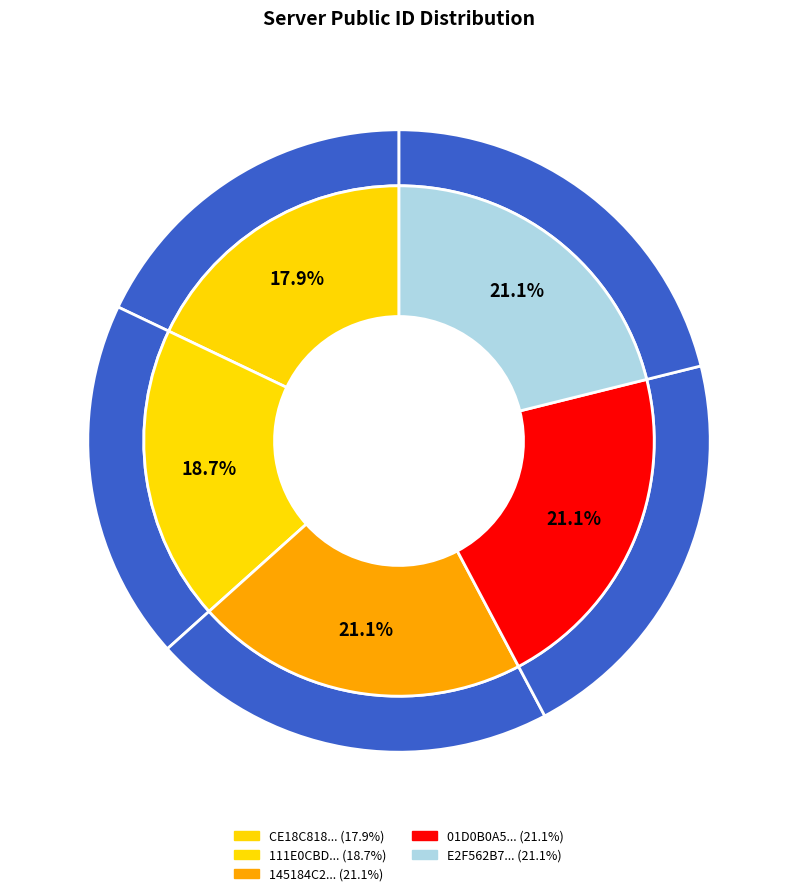

How many slices are in this pie chart?

5